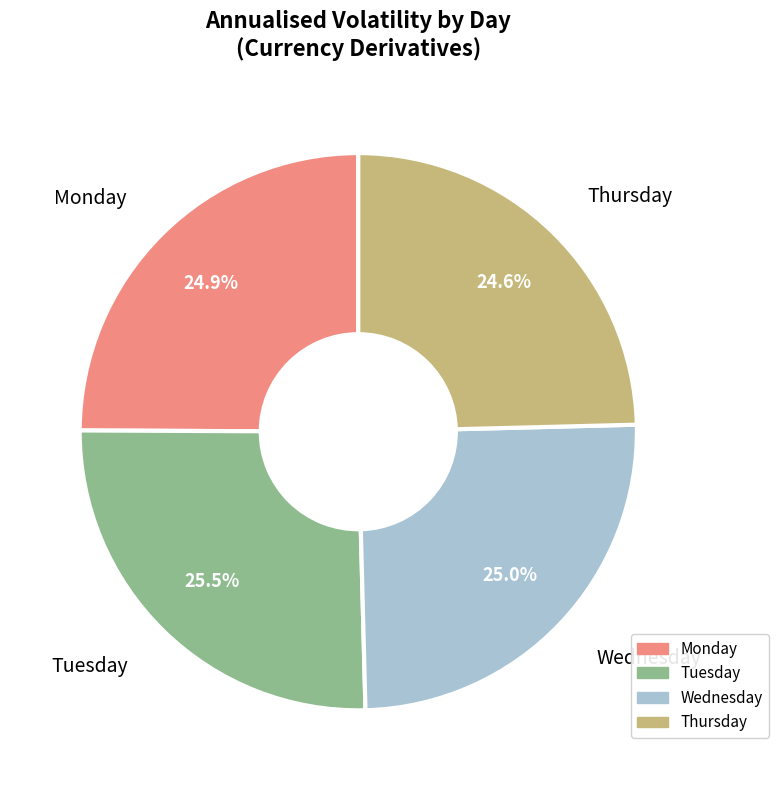

Does Monday account for over 50% of the chart?

No